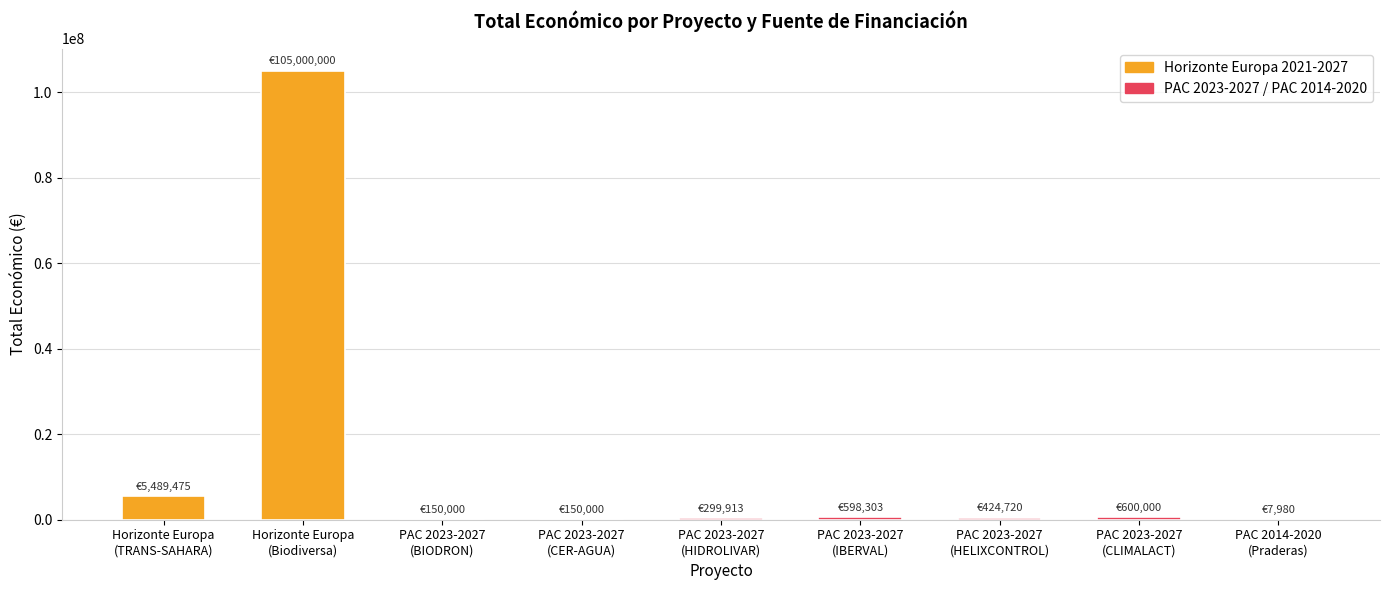

What is the sum of all values?

112720391